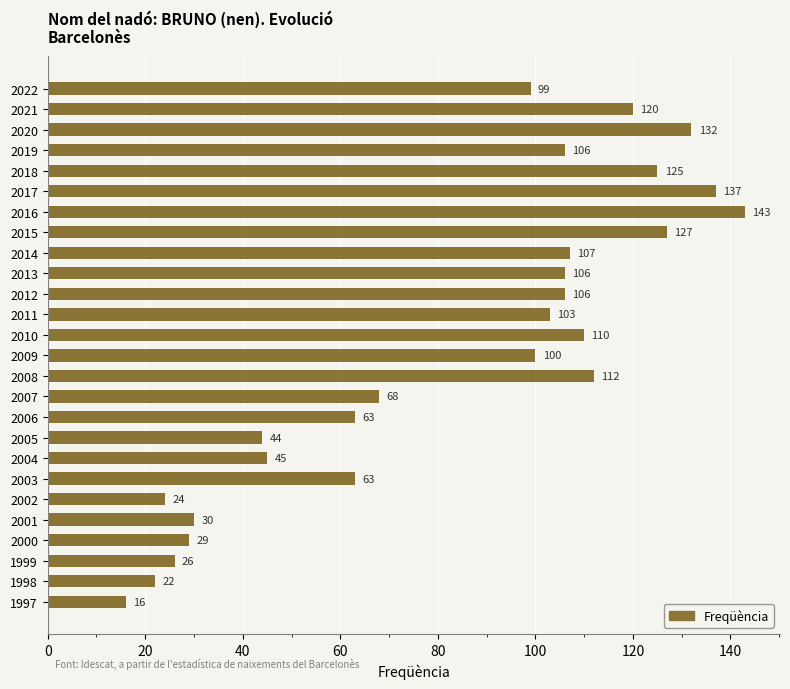

How many series are shown in this chart?

1